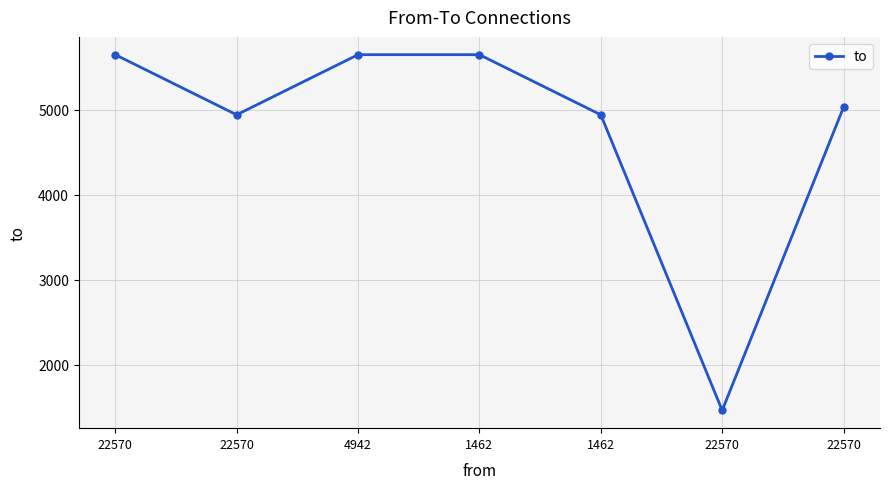

What is the greatest value displayed?

5650